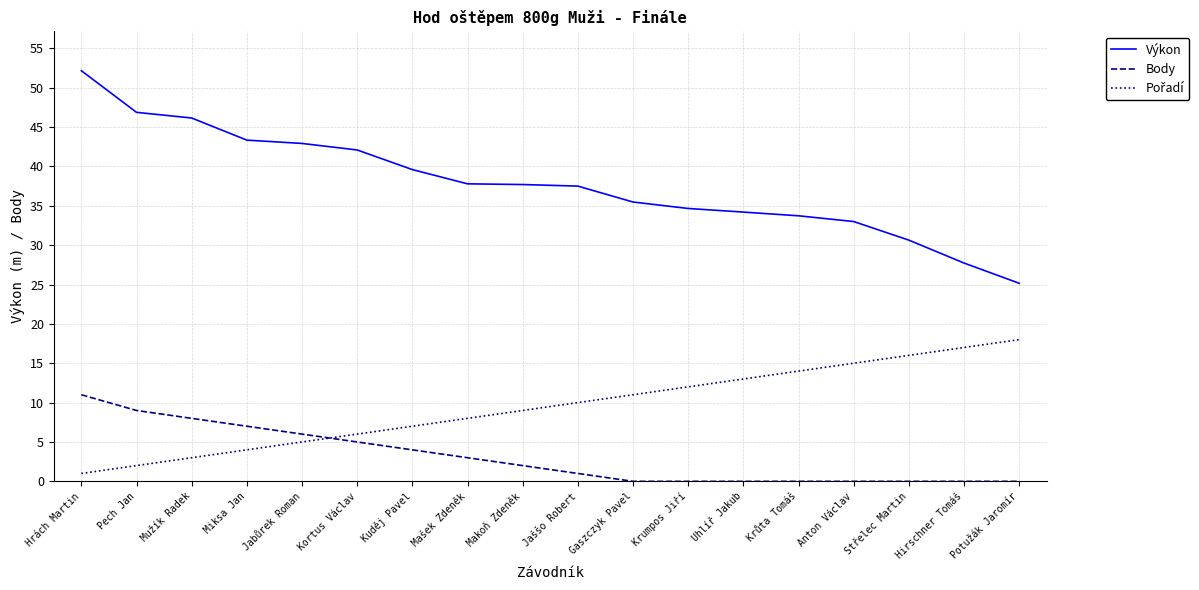

What is the total value across all series at Pech Jan?

57.9